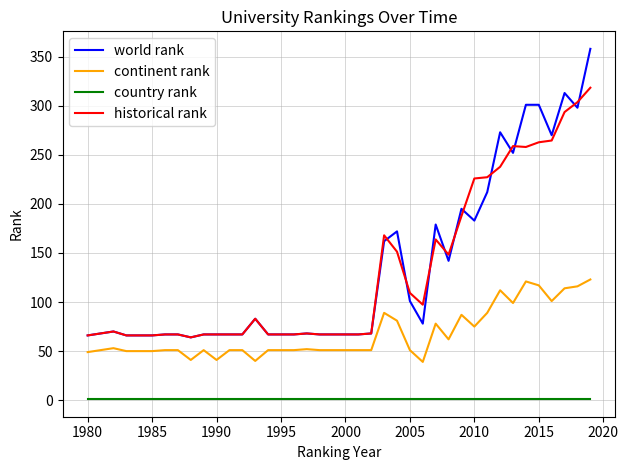

Which series has the largest range (max minus min)?

world rank